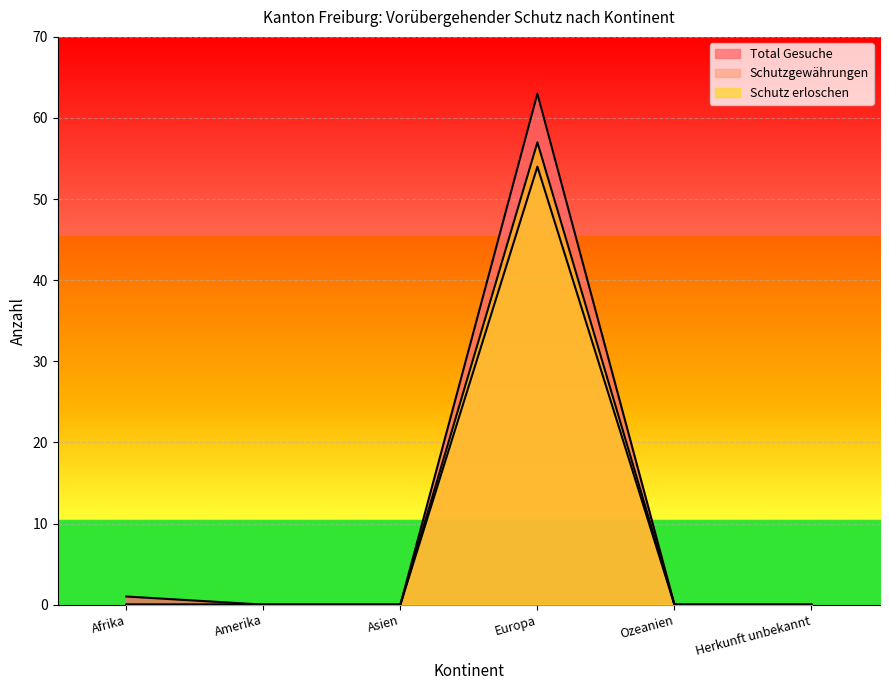

Is it true that Schutz erloschen equals 57 at Europa?

True